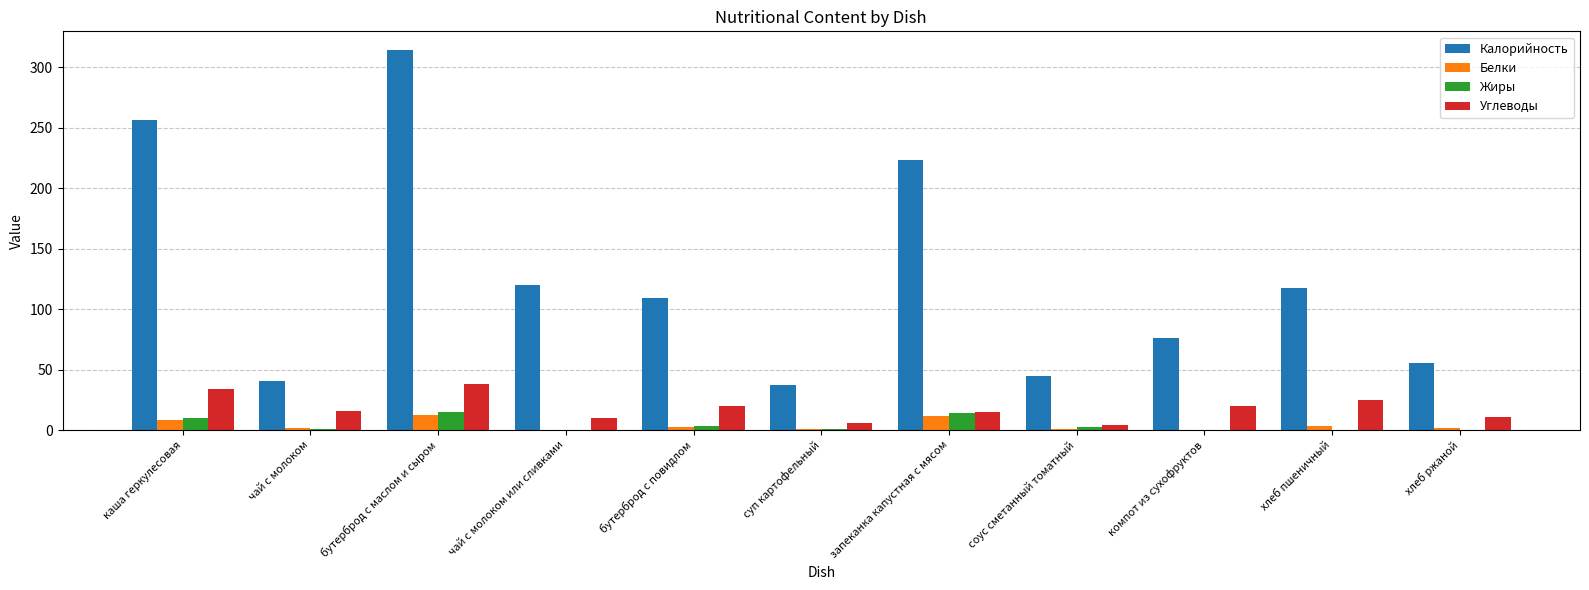

Which series changed the most between бутерброд с повидлом and запеканка капустная с мясом?

Калорийность